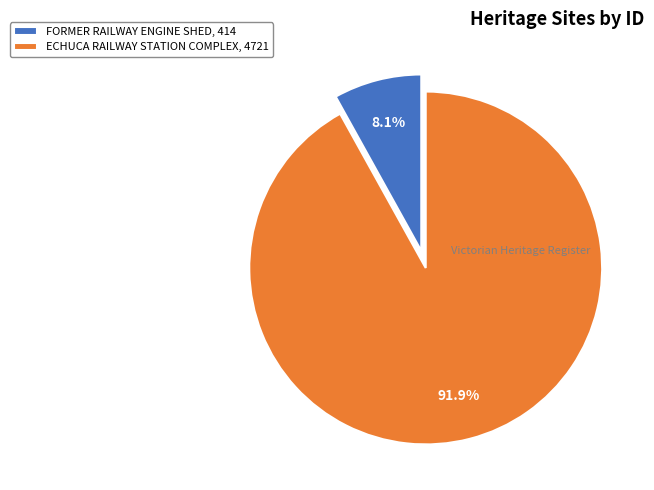

How many segments does this pie chart have?

2